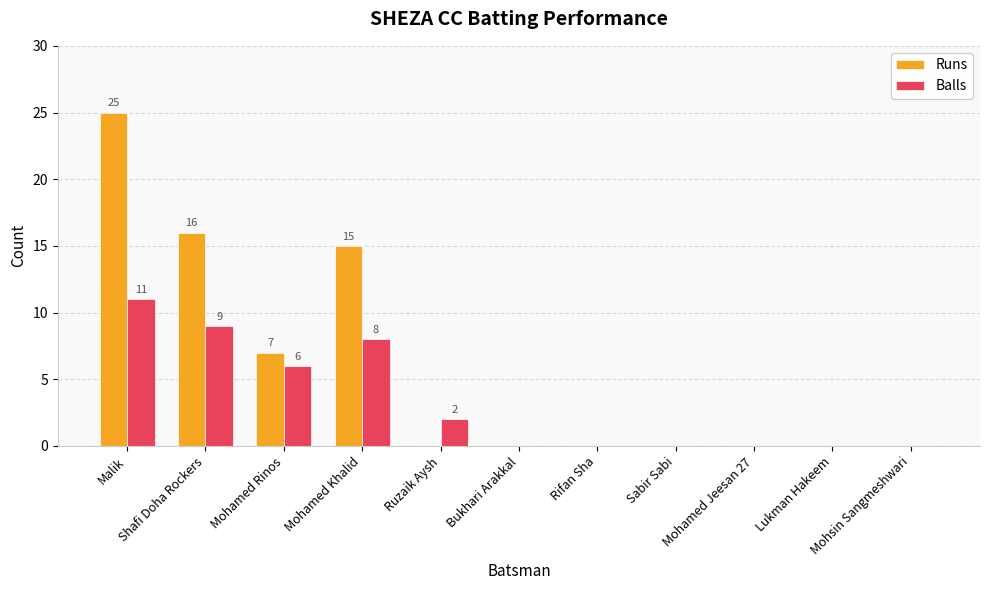

Which series has the largest total across all categories?

Runs